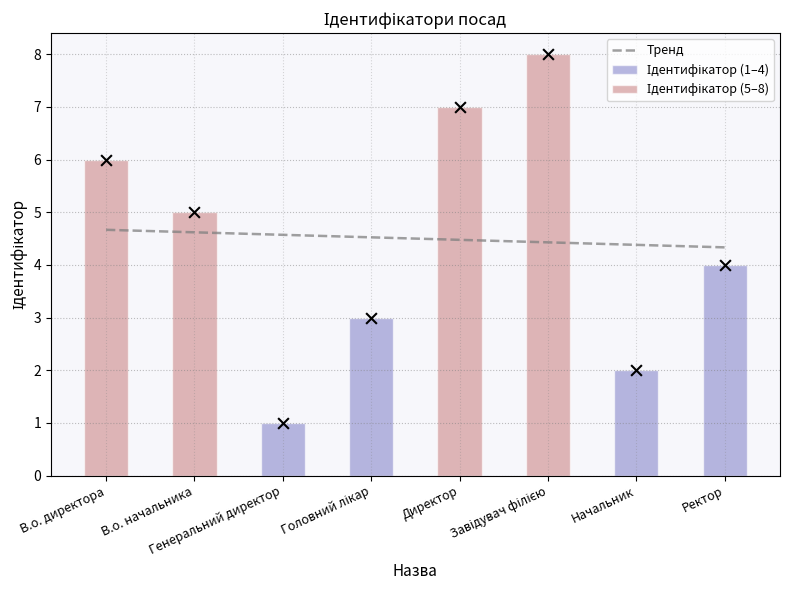

What is the ratio of the value at Ректор to the value at Завідувач філією?

0.5